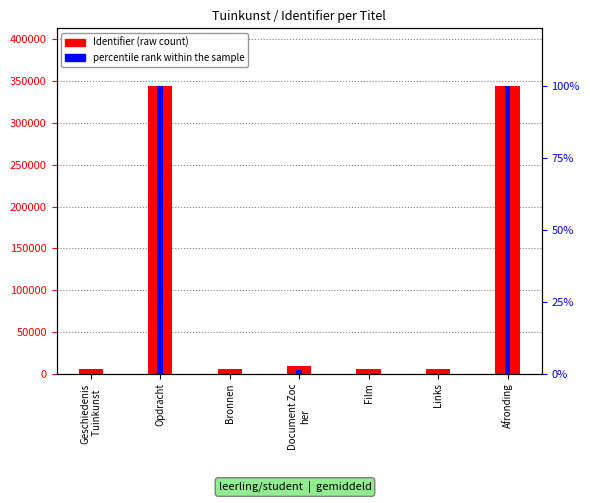

What position from the left is Links?

6